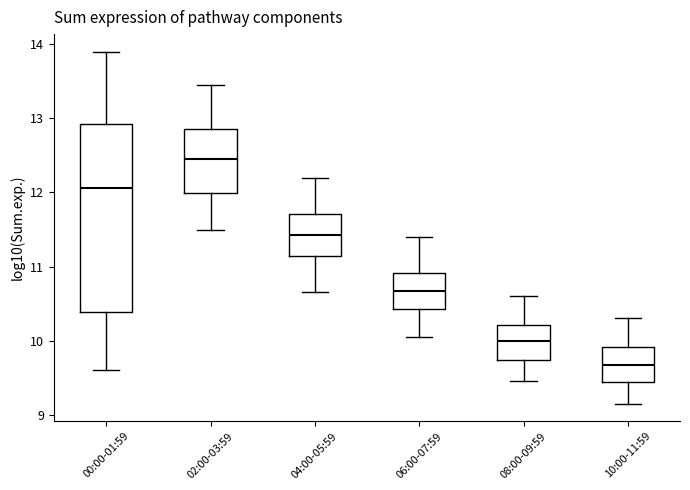

Reading left to right, transcribe this box plot: for each box, give where its median line is, the range the box spans, and where its two whiskers end, as read against the y-axis. The values are not printed on the chart, so give them approximately, as read against the axis.

00:00-01:59: median 12.1, box 10.4 to 12.9, whiskers 9.6 to 13.9
02:00-03:59: median 12.5, box 12.0 to 12.9, whiskers 11.5 to 13.5
04:00-05:59: median 11.4, box 11.1 to 11.7, whiskers 10.7 to 12.2
06:00-07:59: median 10.7, box 10.4 to 10.9, whiskers 10.1 to 11.4
08:00-09:59: median 10.0, box 9.7 to 10.2, whiskers 9.5 to 10.6
10:00-11:59: median 9.7, box 9.4 to 9.9, whiskers 9.2 to 10.3